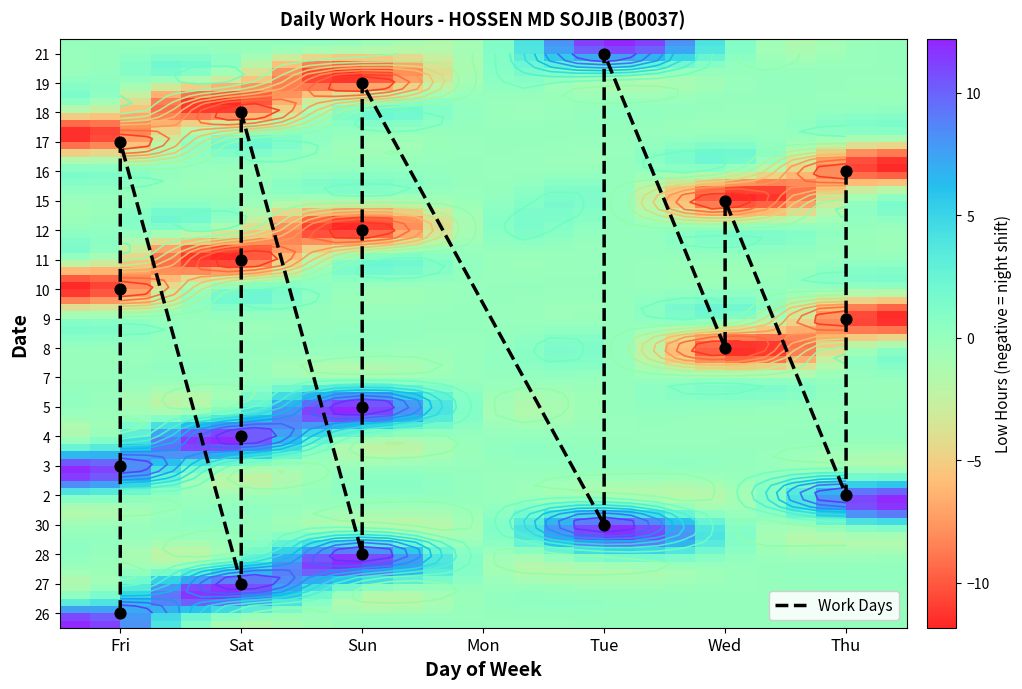

Where is 2 nearest to the value 6?

Fri